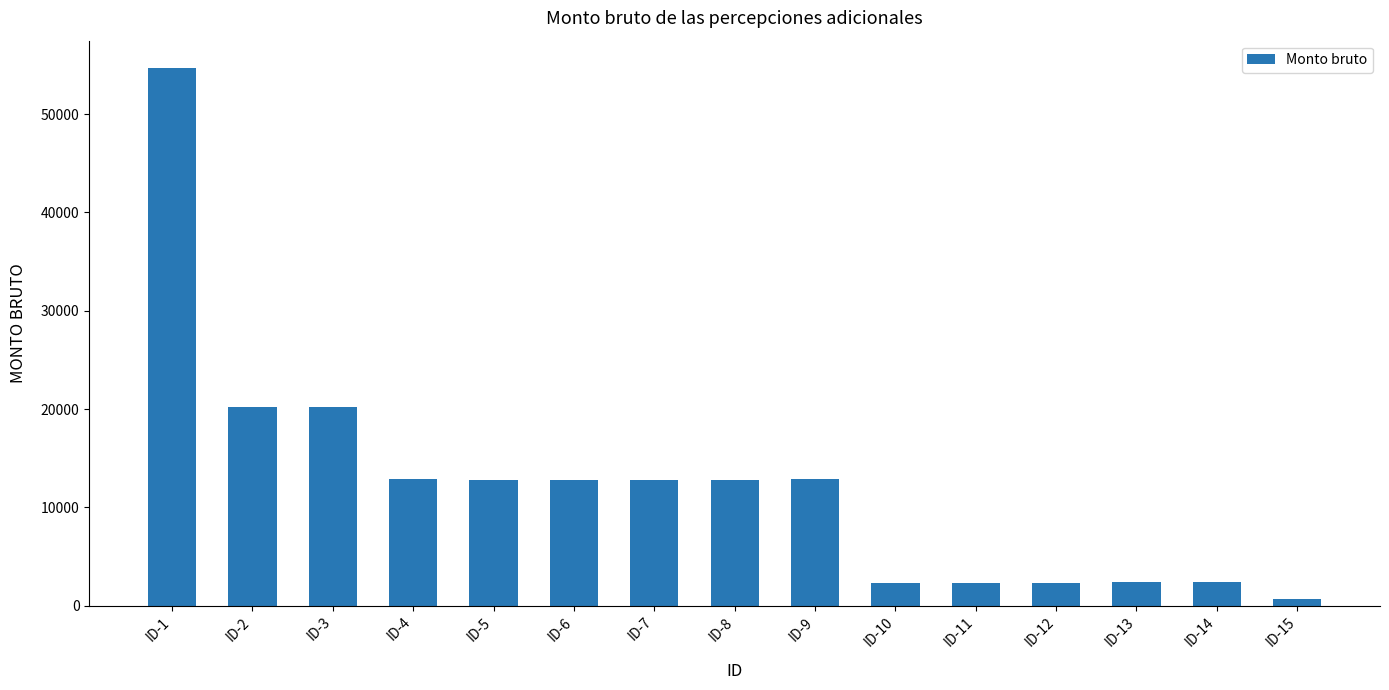

What is the value of the 15th bar from the left?

665.4